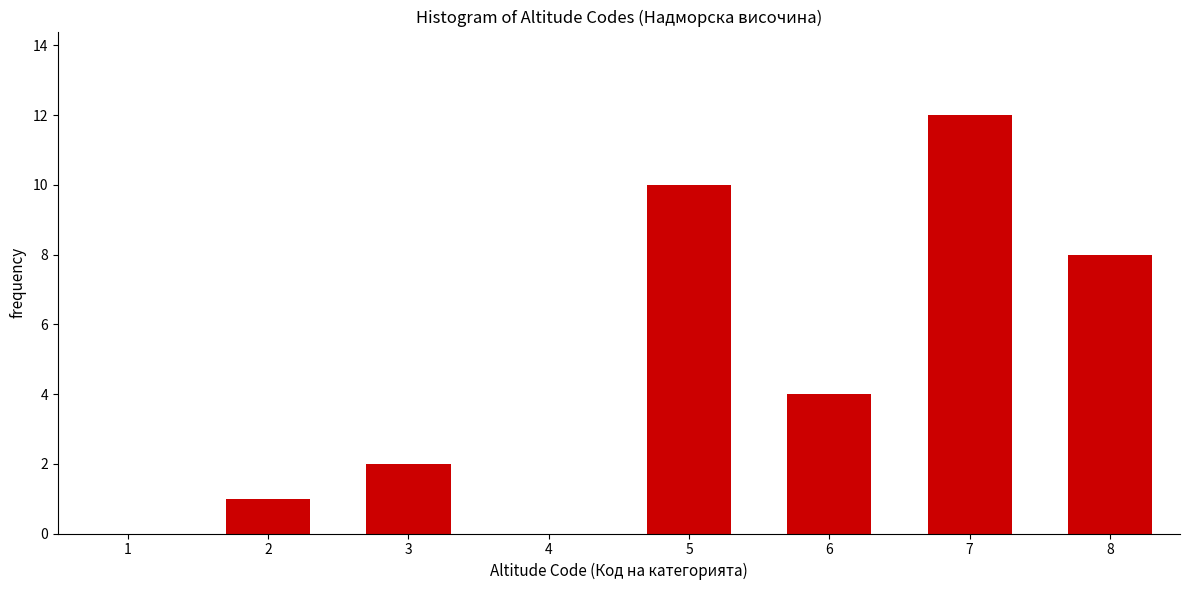

Reading right to left, list all the values displayed in this chart.

8=8	7=12	6=4	5=10	4=0	3=2	2=1	1=0